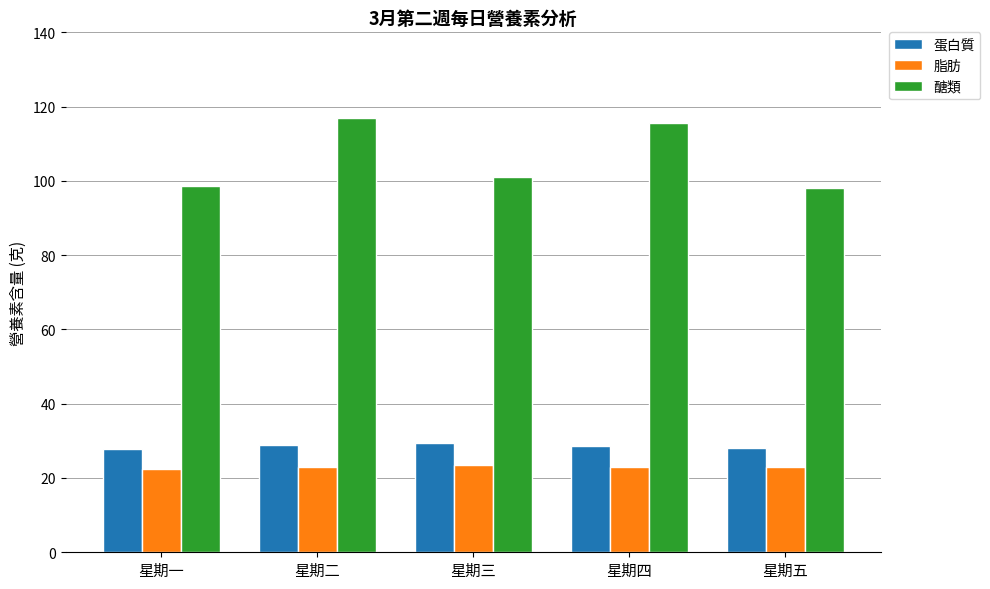

List the series in order of their peak value, lowest first.

脂肪, 蛋白質, 醣類